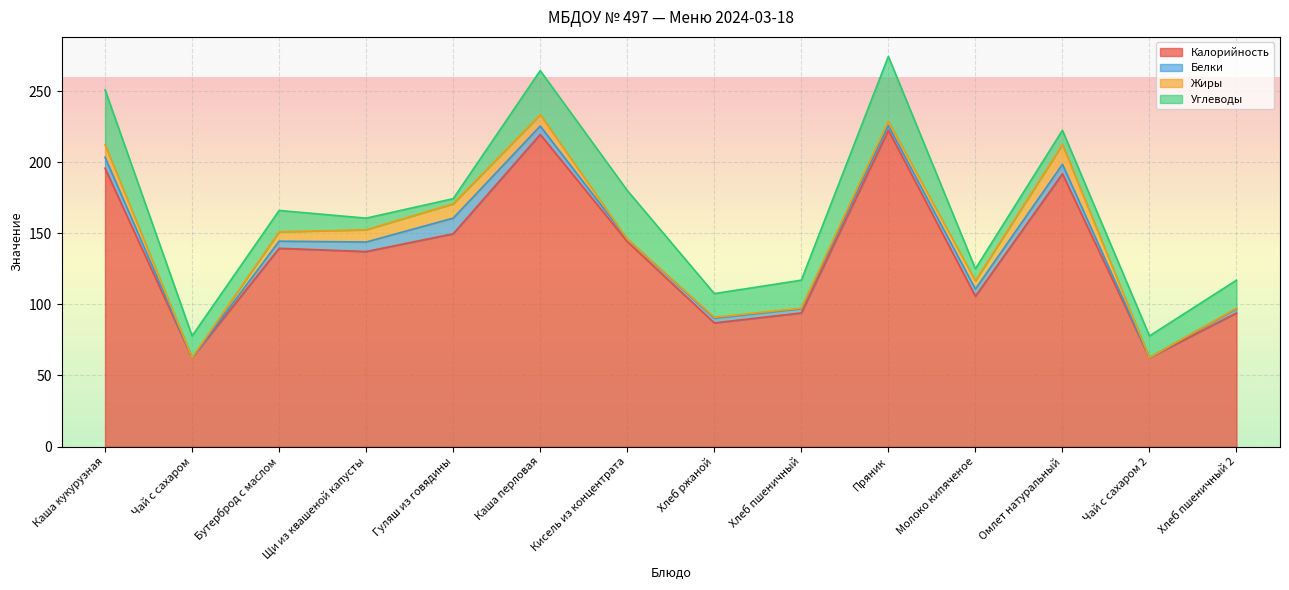

Between which two adjacent categories do Углеводы and Белки first intersect?

Щи из квашеной капусты and Гуляш из говядины